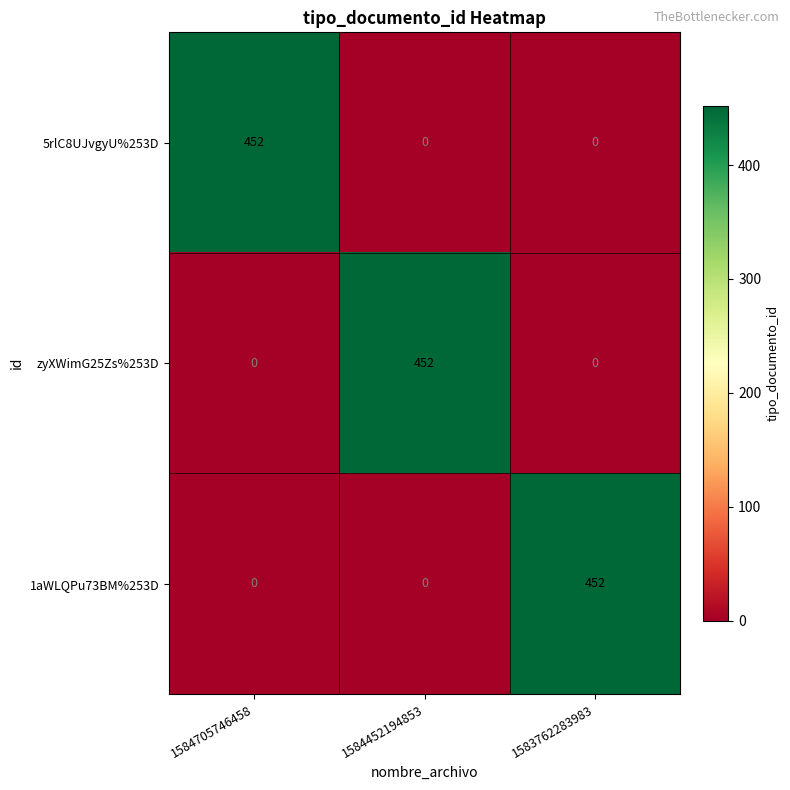

Count the number of categories in the chart.

3